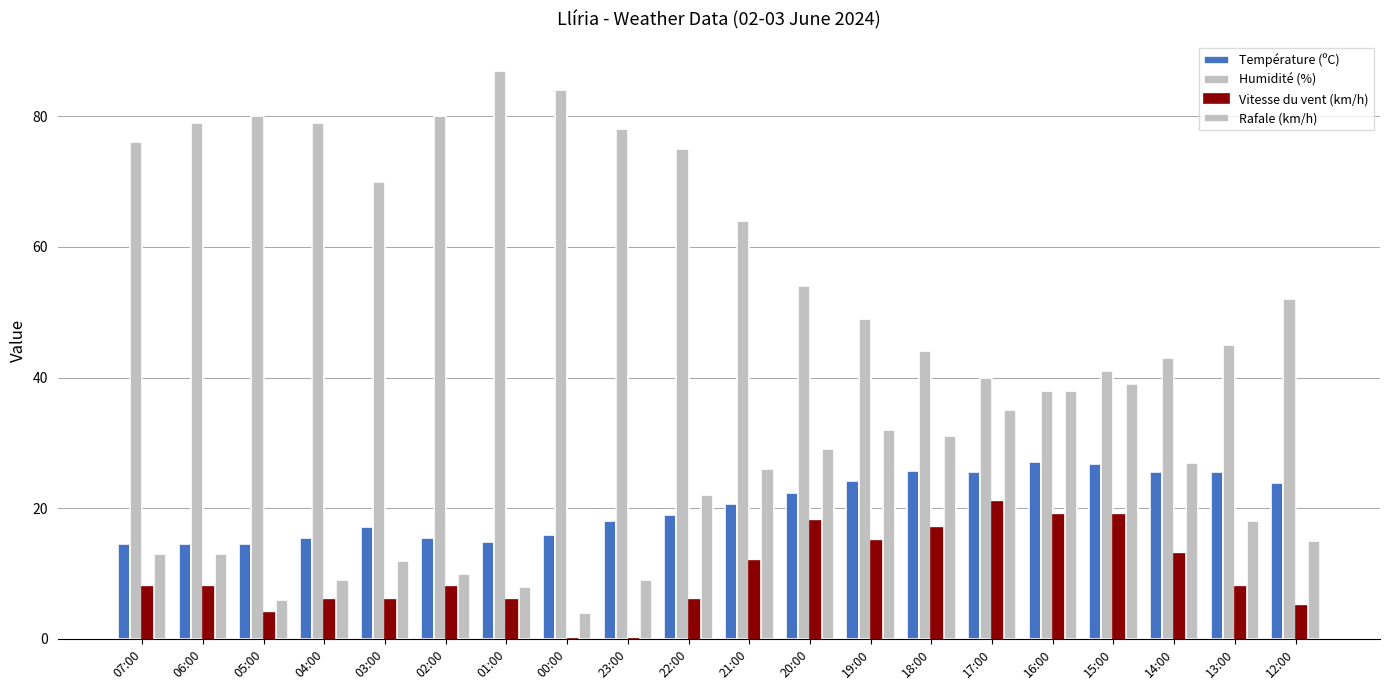

At how many categories does at least one series exceed 10?

20